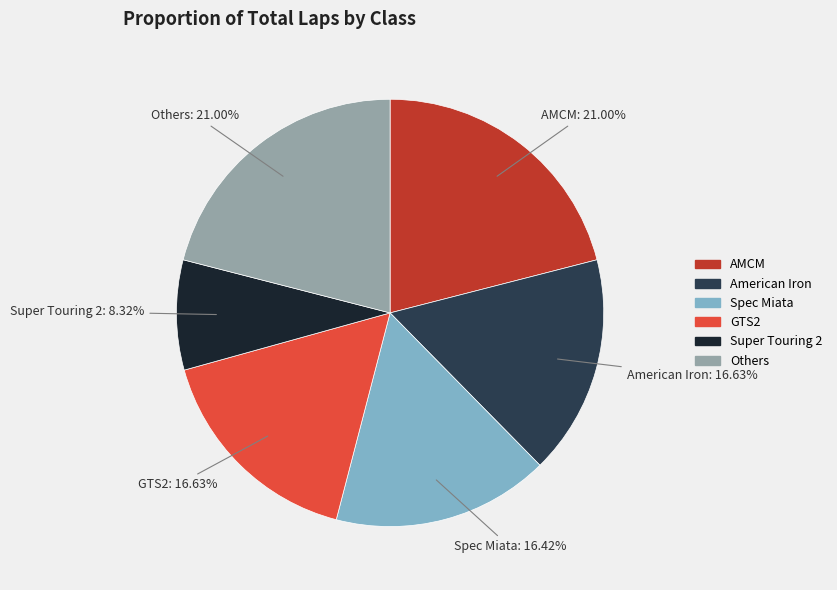

Does any single category account for the majority?

No